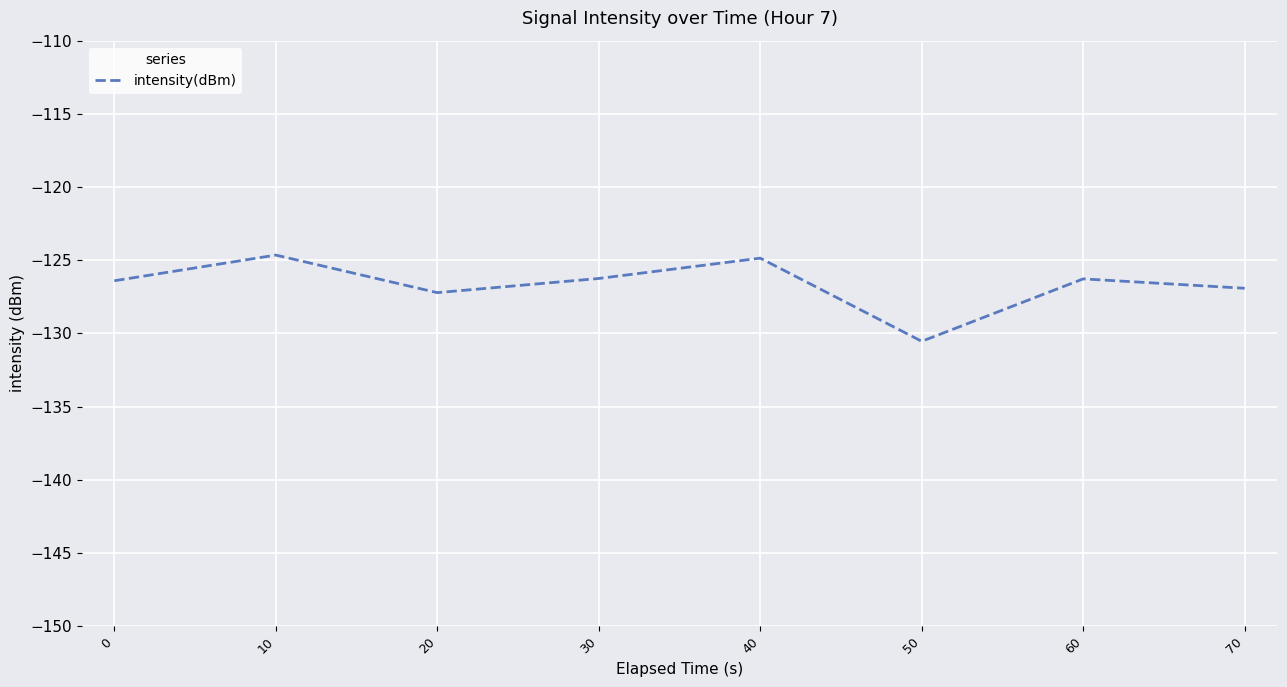

What is the sum of all values?

-1013.1